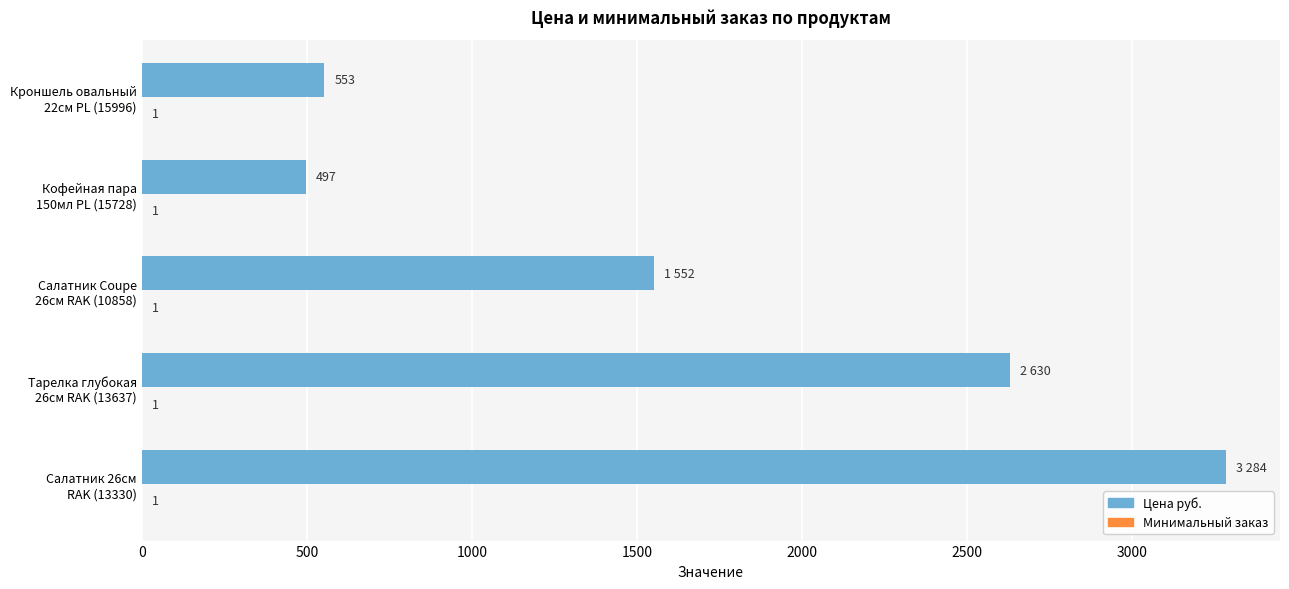

Which series has the largest range (max minus min)?

Цена руб.